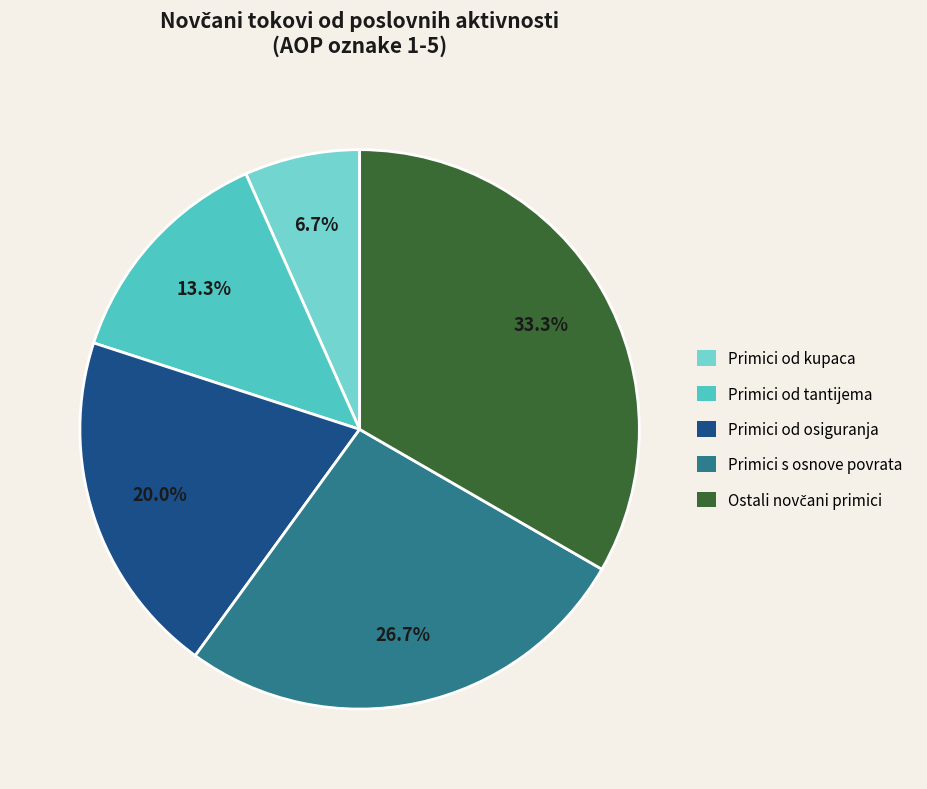

How many slices are in this pie chart?

5